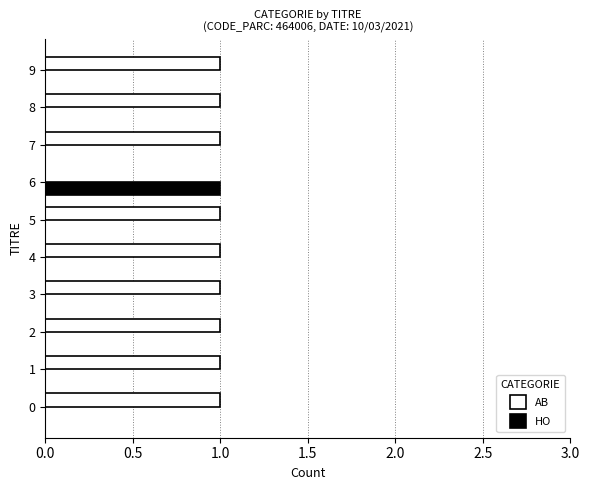

Which series has the largest total across all categories?

AB